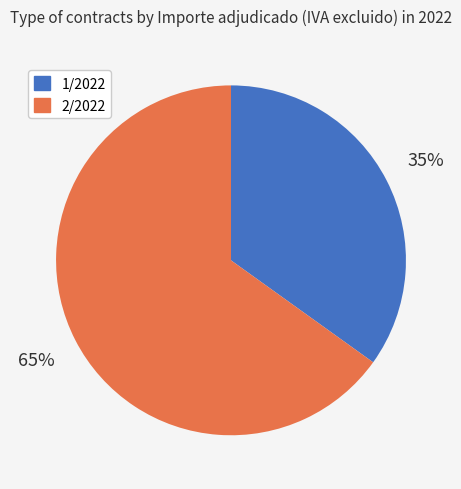

The 2/2022 slice represents 65% of the pie. True or false?

True